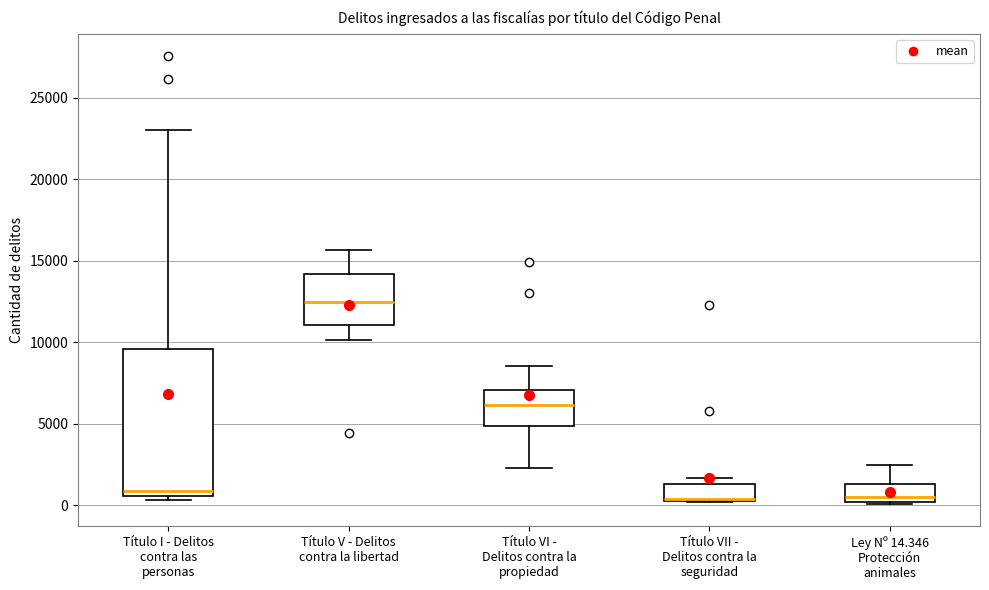

Where does the median line of the box for Título V - Delitos contra la libertad sit on the y-axis? The values are not printed on the chart, so give them approximately, as read against the axis.

12500